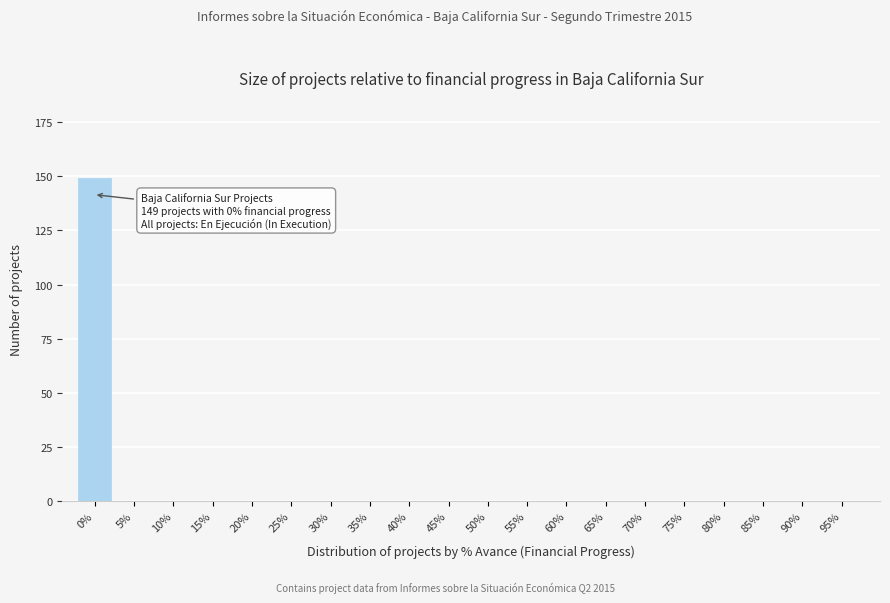

Reading left to right, what are all the values shown in this chart?

0%=149	5%=0	10%=0	15%=0	20%=0	25%=0	30%=0	35%=0	40%=0	45%=0	50%=0	55%=0	60%=0	65%=0	70%=0	75%=0	80%=0	85%=0	90%=0	95%=0